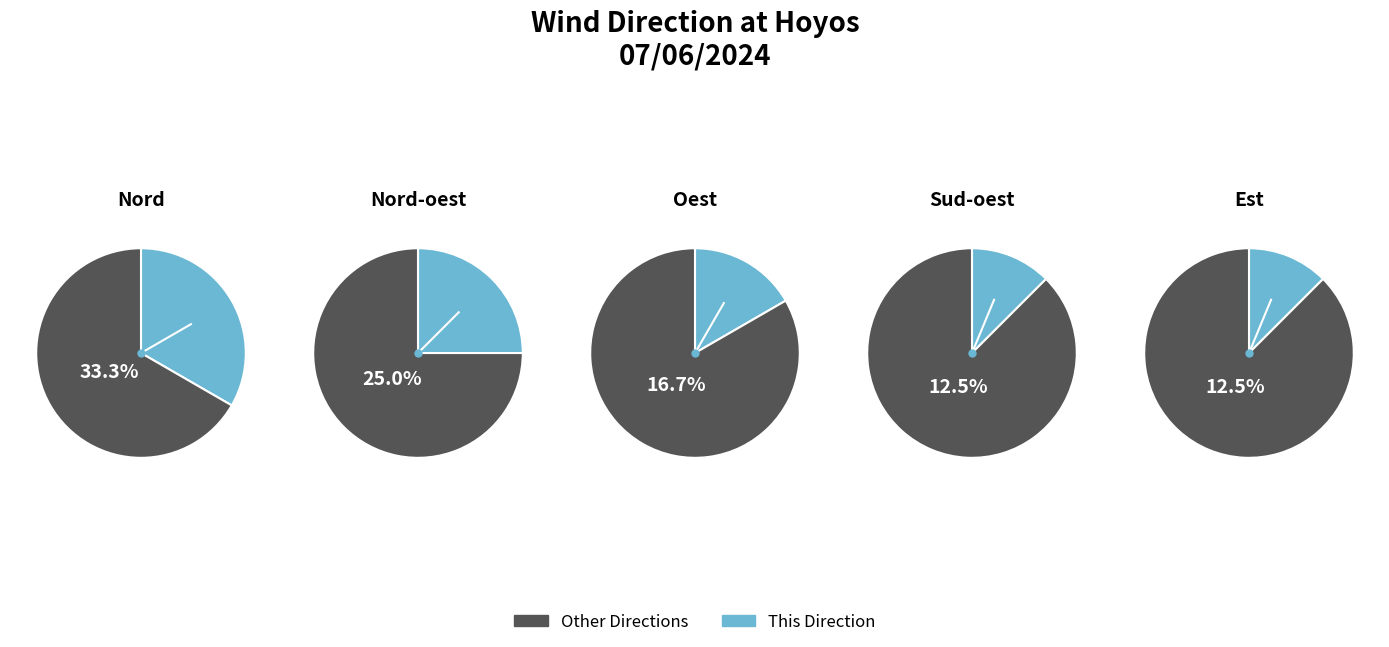

Which slice is the largest?

Nord